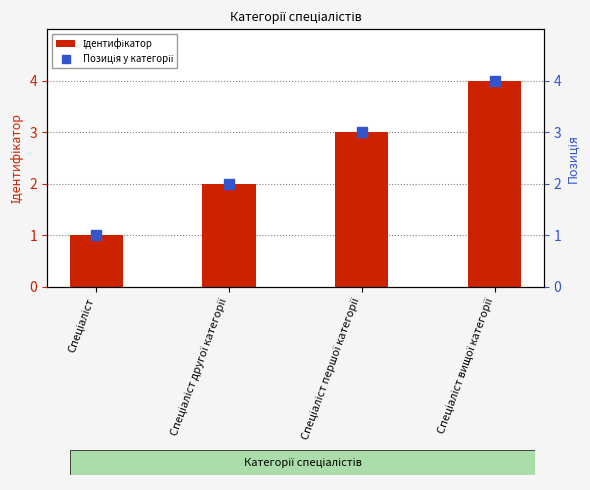

Which series changed the most between Спеціаліст and Спеціаліст вищої категорії?

Ідентифікатор